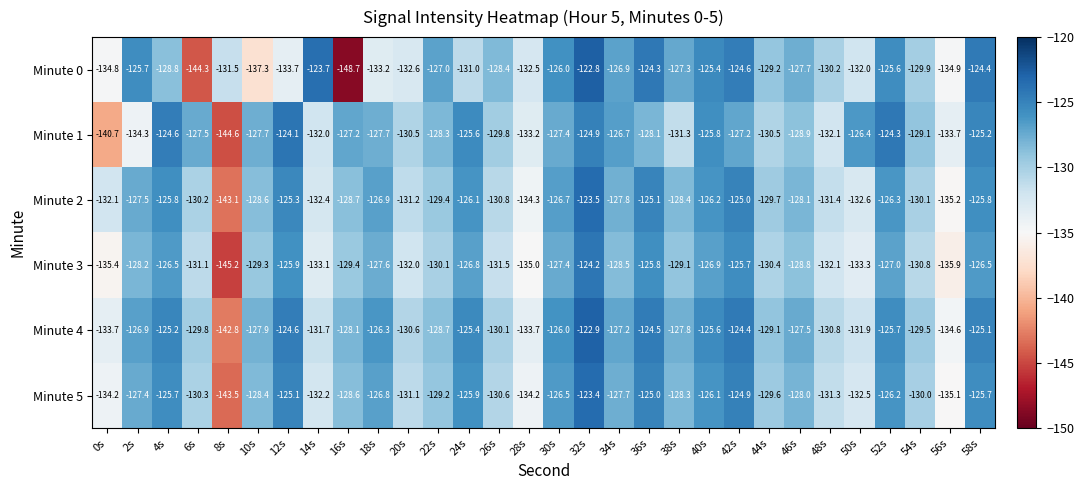

The Minute 5 series shows -85.2 at 52s. True or false?

False